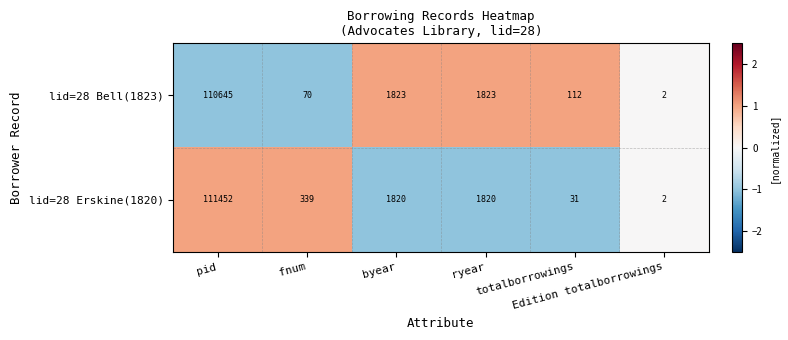

Which series has the largest total across all categories?

lid=28 Erskine(1820)